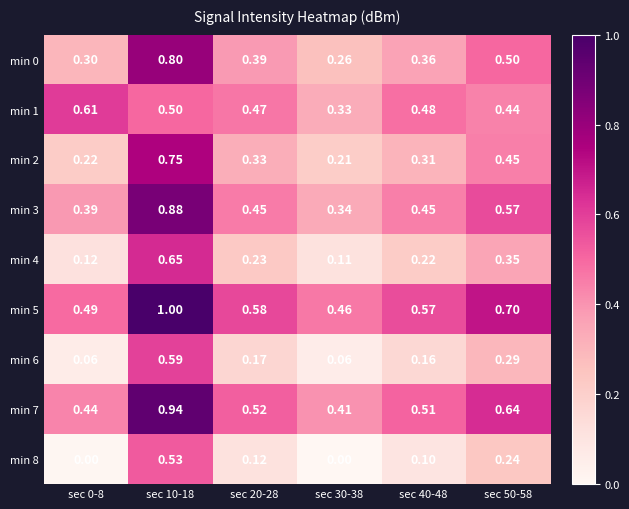

Is the value of min 0 at sec 10-18 greater than the value of min 6 at sec 0-8?

Yes